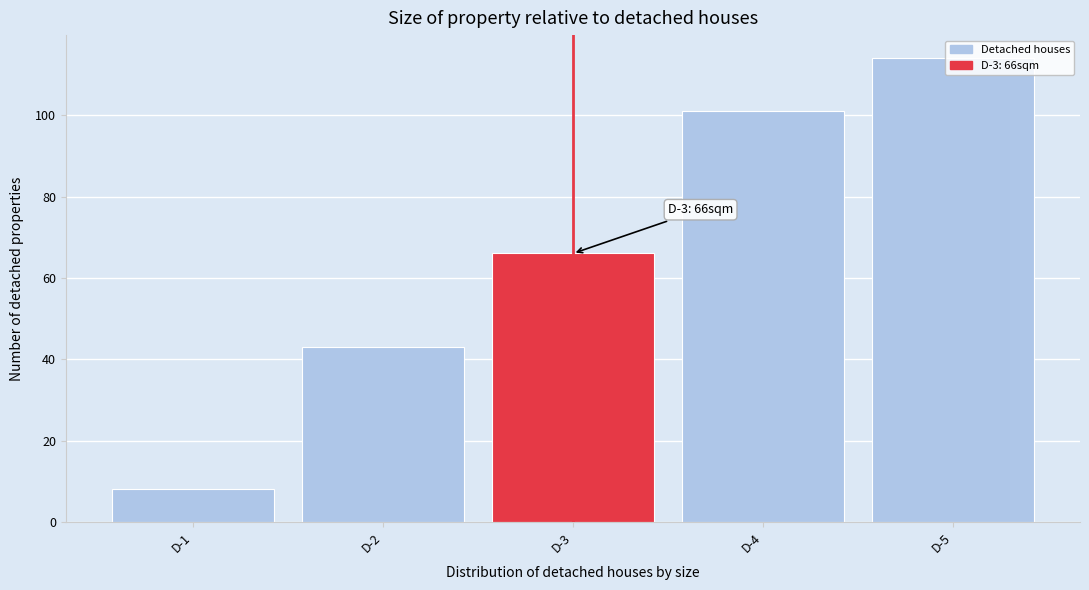

What is the difference between the maximum and minimum values?

106